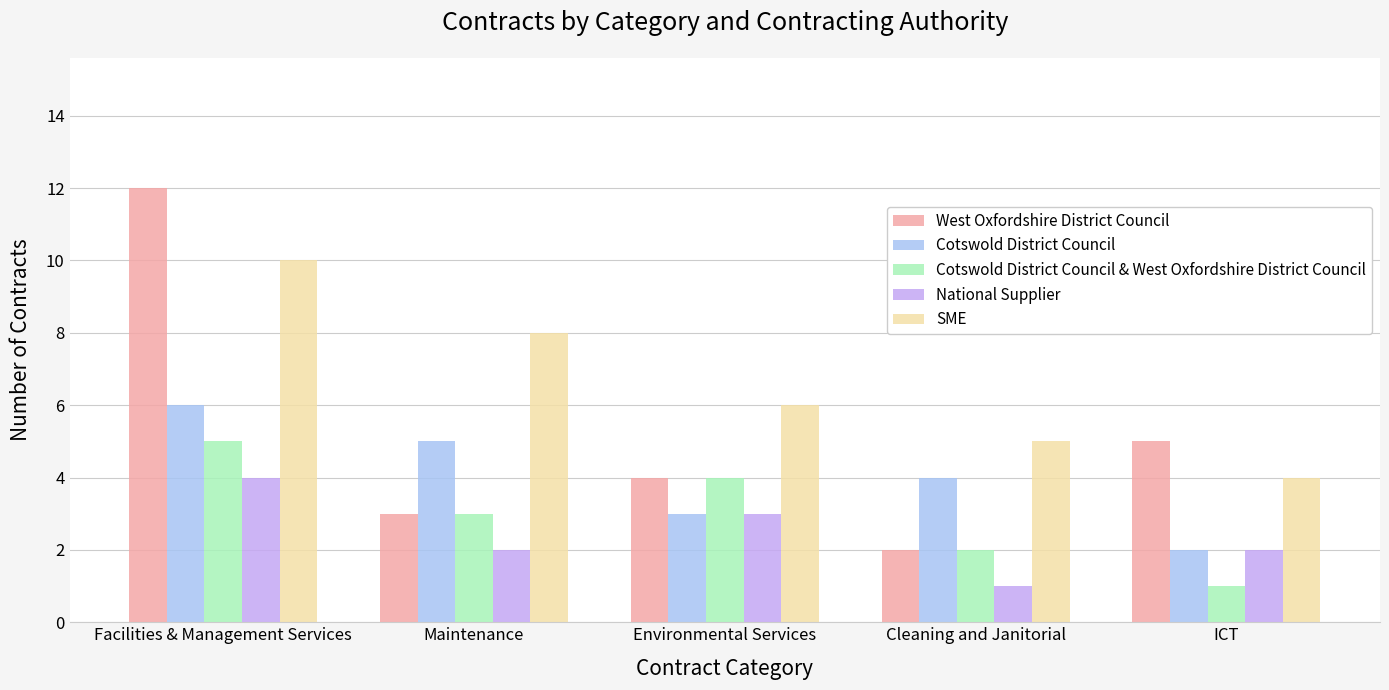

Read the Cotswold District Council value at Maintenance.

5